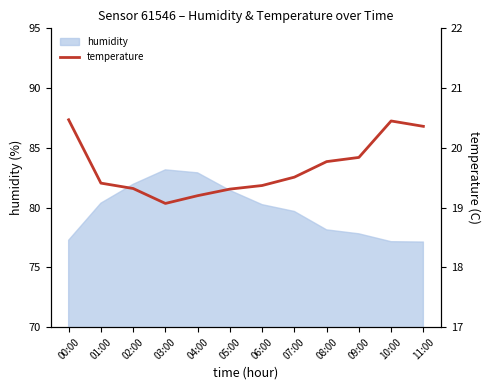

True or false: the data shows 19.4 at 06:00.

True